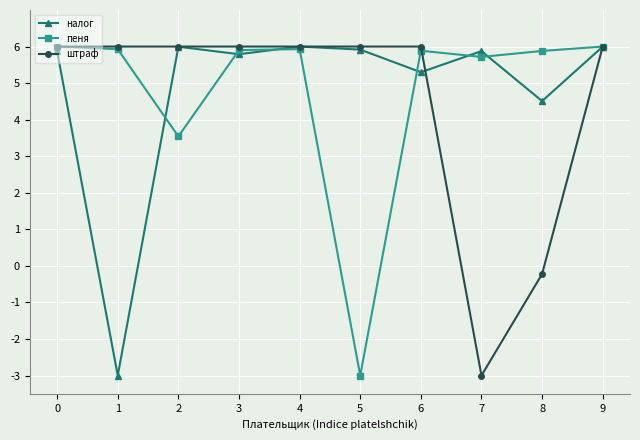

Reading right to left, extract all data points from this chart.

налог: 9=6.0	8=4.5	7=5.9	6=5.3	5=5.9	4=6.0	3=5.8	2=6.0	1=-3.0	0=5.9
пеня: 9=6.0	8=5.9	7=5.7	6=5.9	5=-3.0	4=5.9	3=5.9	2=3.5	1=5.9	0=6.0
штраф: 9=6.0	8=-0.2	7=-3.0	6=6.0	5=6.0	4=6.0	3=6.0	2=6.0	1=6.0	0=6.0